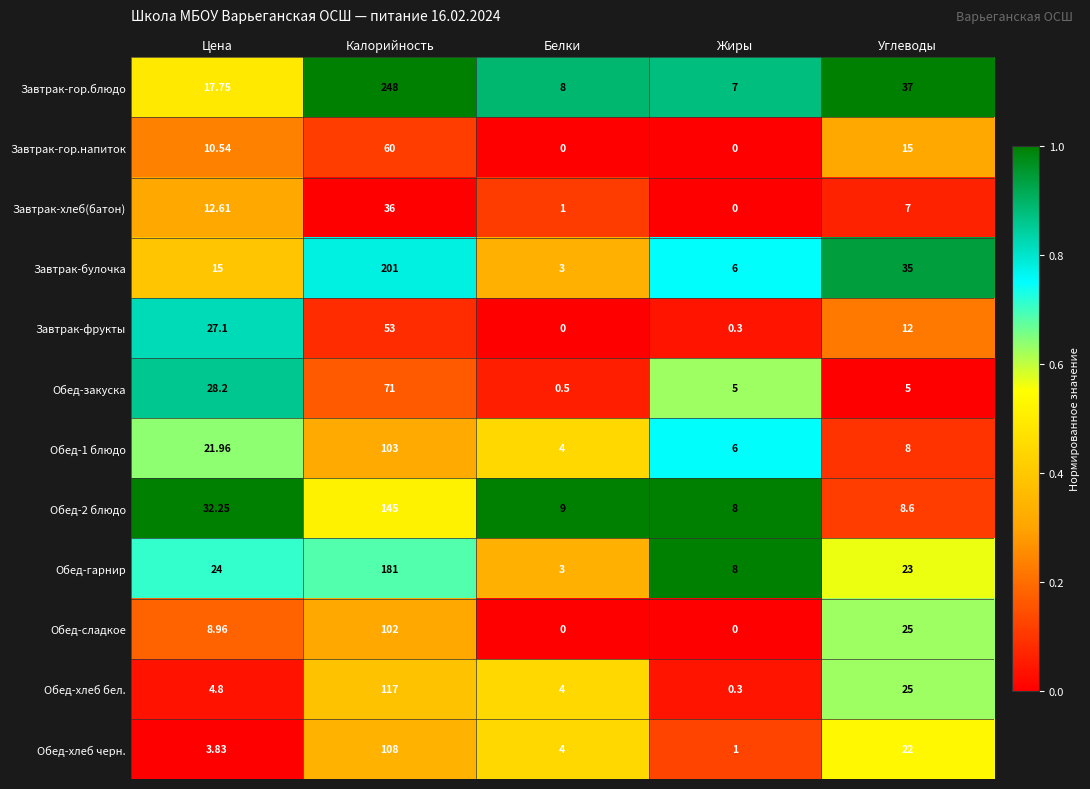

At which label does Обед-сладкое first exceed 8?

Цена